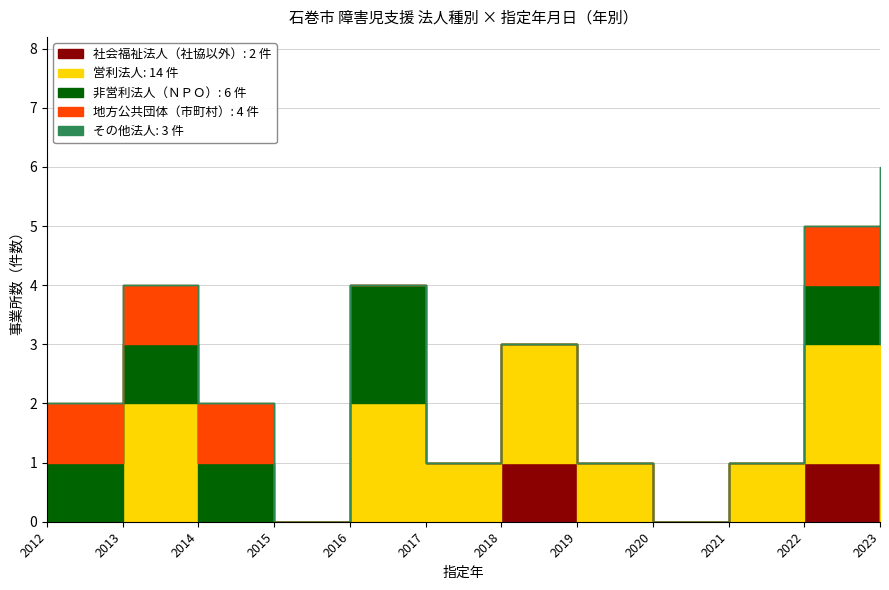

What is the sum of the 営利法人 values at 2022 and 2015?

2